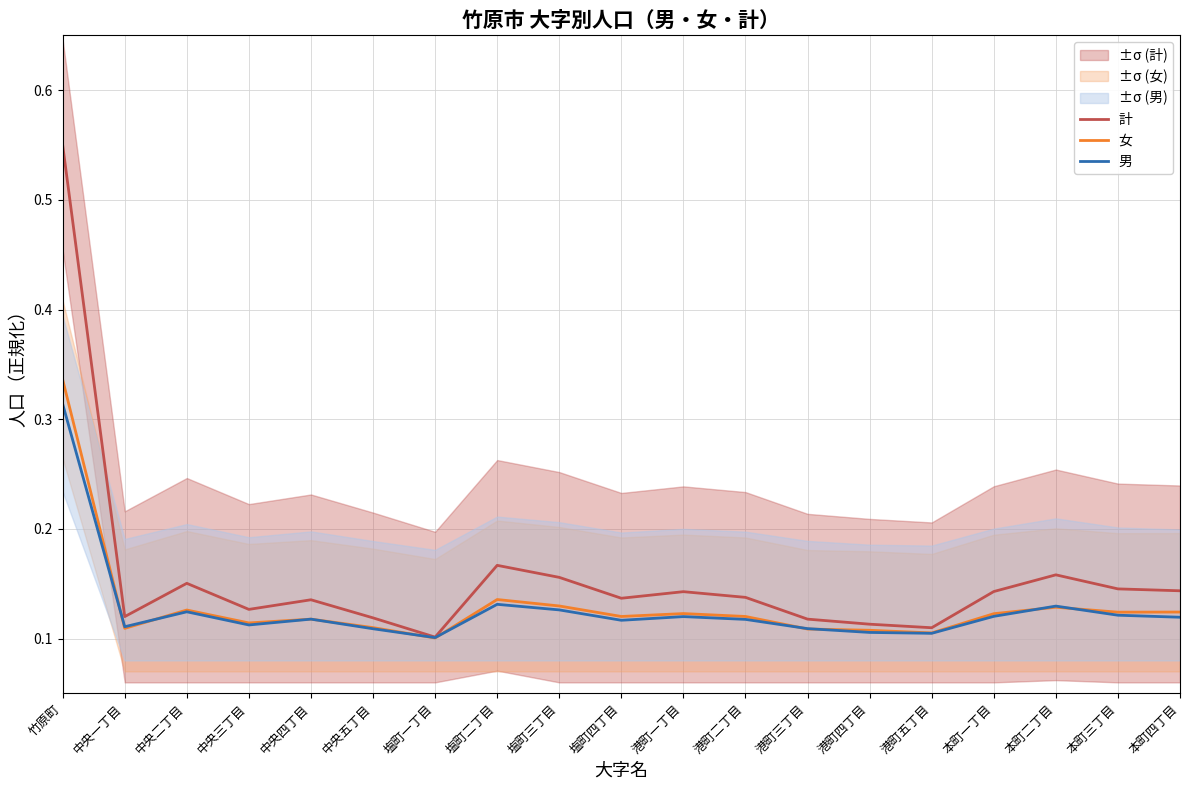

Which category has the lowest value in the 男 series?

塩町一丁目